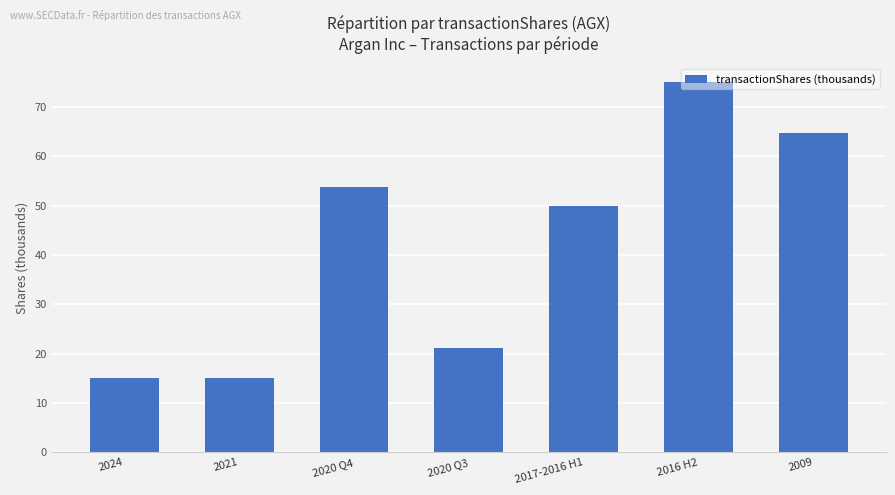

What is the approximate value at 2020 Q3?

21.1